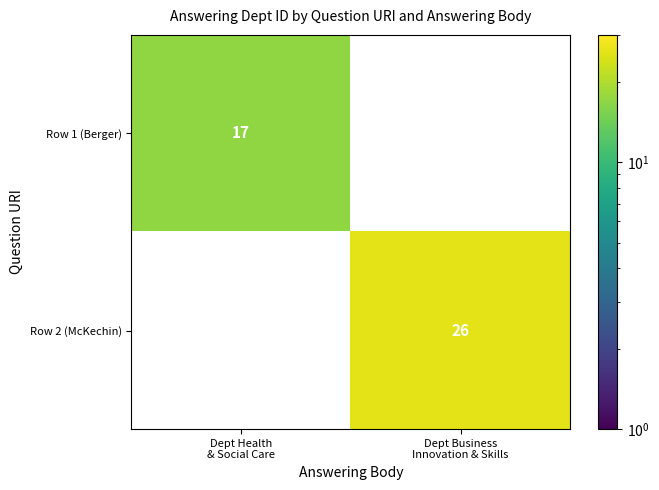

What is the maximum value for Row 1 (Berger)?

17.0